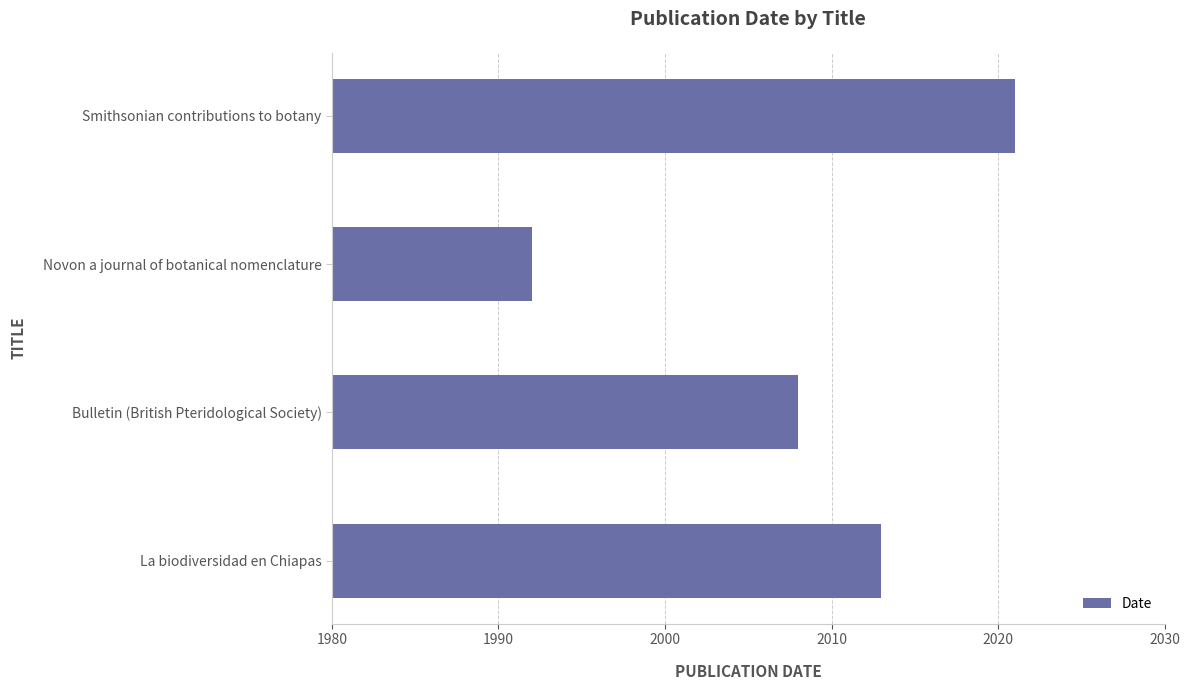

Which has a higher value, La biodiversidad en Chiapas or Novon a journal of botanical nomenclature?

La biodiversidad en Chiapas